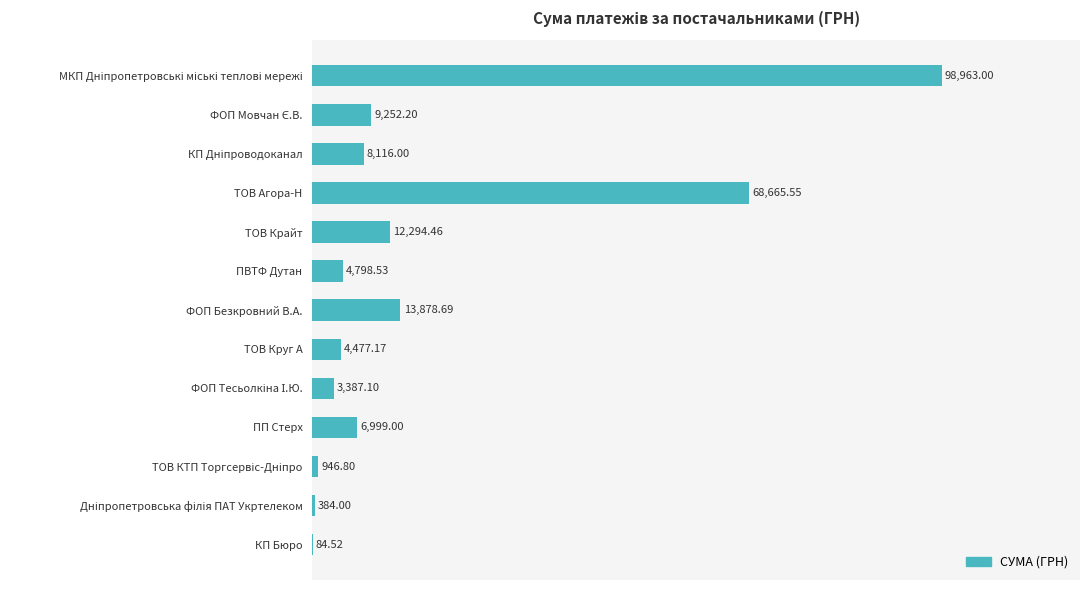

What is the change in value from ТОВ Круг А to ПП Стерх?

+2521.8